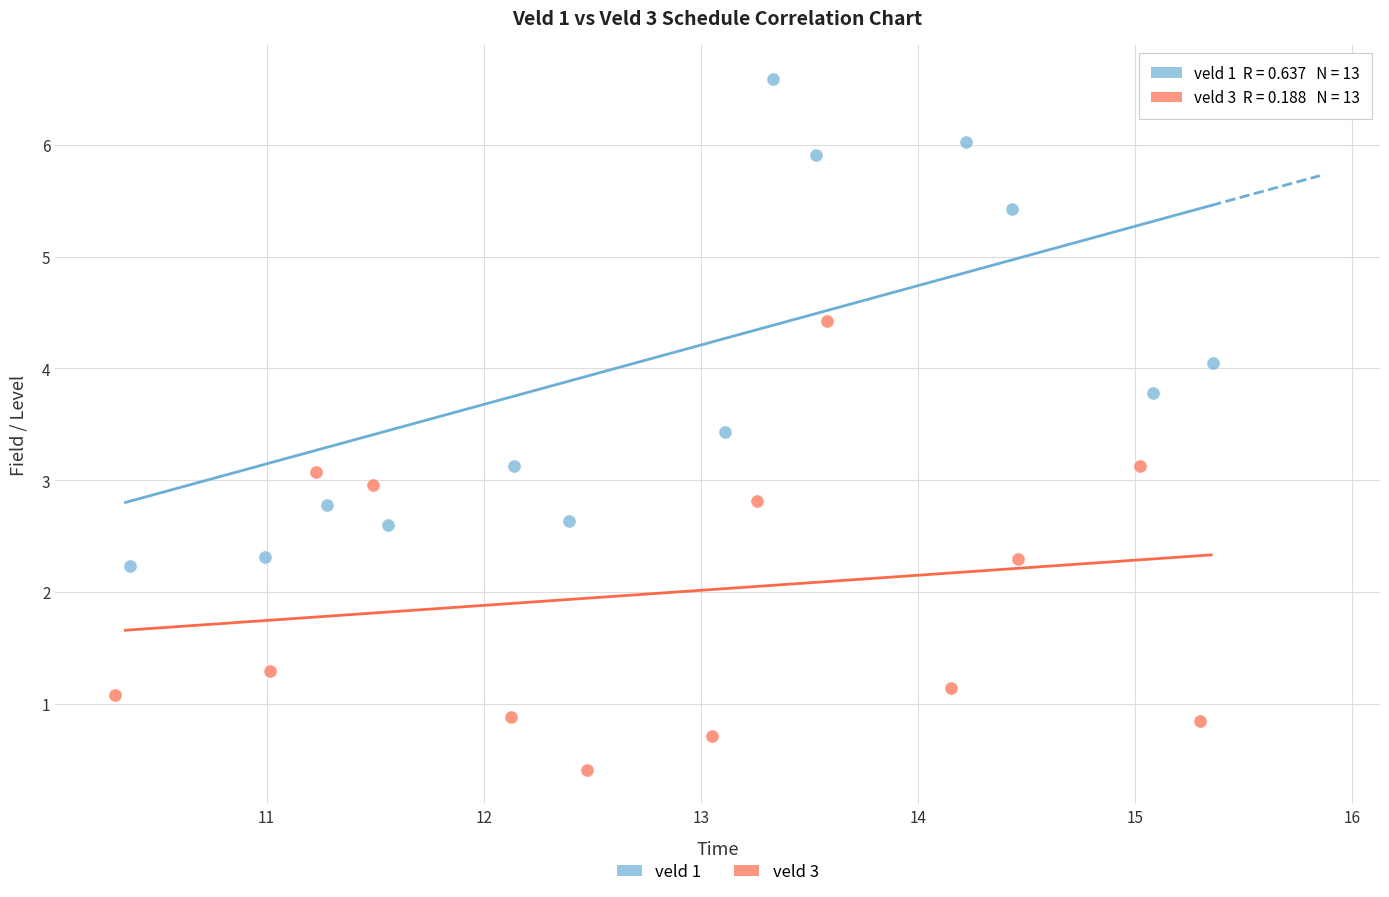

Which series contains the lowest Y value?

veld 3